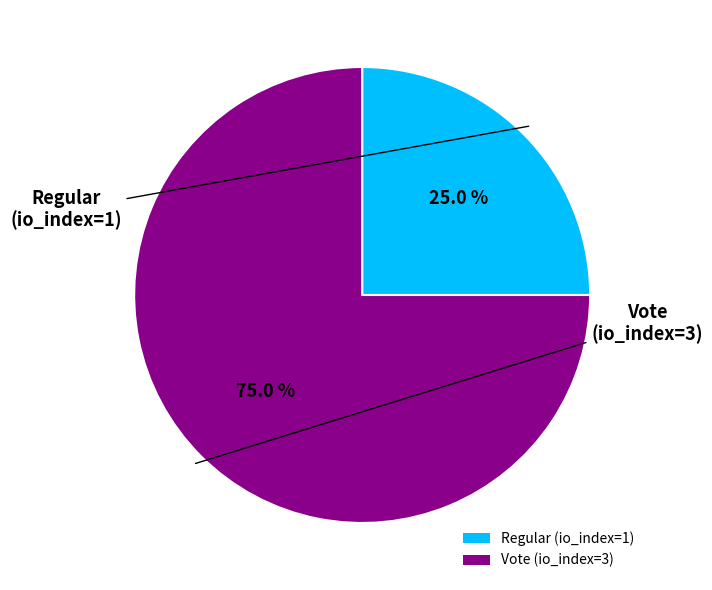

Which has a higher value, Vote or Regular?

Vote